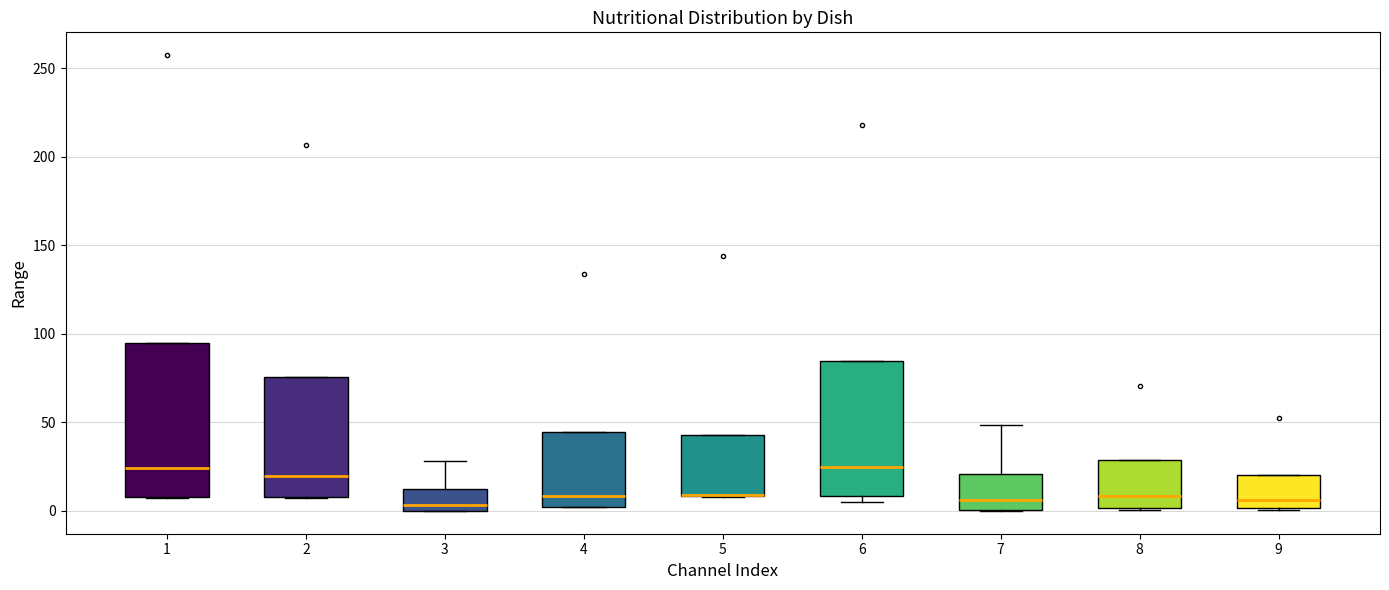

Reading left to right, read every box against the y-axis: the position of its median line, the range the box covers, and the ends of its whiskers. The values are not printed on the chart, so give them approximately, as read against the axis.

1: median 25, box 10 to 95, whiskers 5 to 95
2: median 20, box 10 to 75, whiskers 5 to 75
3: median 5, box 0 to 10, whiskers 0 to 30
4: median 10, box 0 to 45, whiskers 0 to 45
5: median 10 (drawn on the box's lower edge), box 10 to 45, whiskers 10 to 45
6: median 25, box 10 to 85, whiskers 5 to 85
7: median 5, box 0 to 20, whiskers 0 to 50
8: median 10, box 0 to 30, whiskers 0 (just below the box's lower edge) to 30
9: median 5, box 0 to 20, whiskers 0 to 20